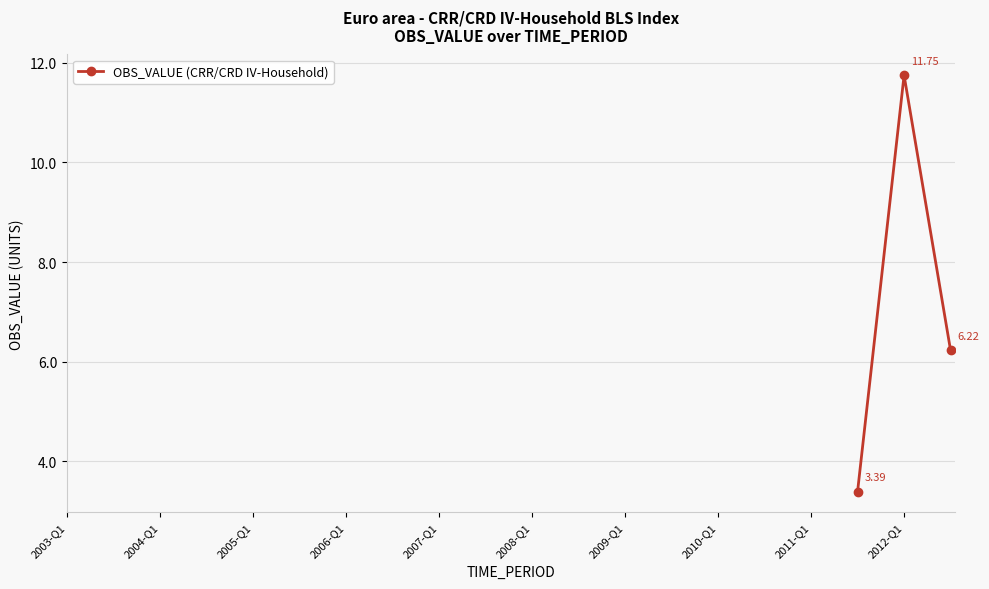

What is the difference between the maximum and second lowest values?

5.5